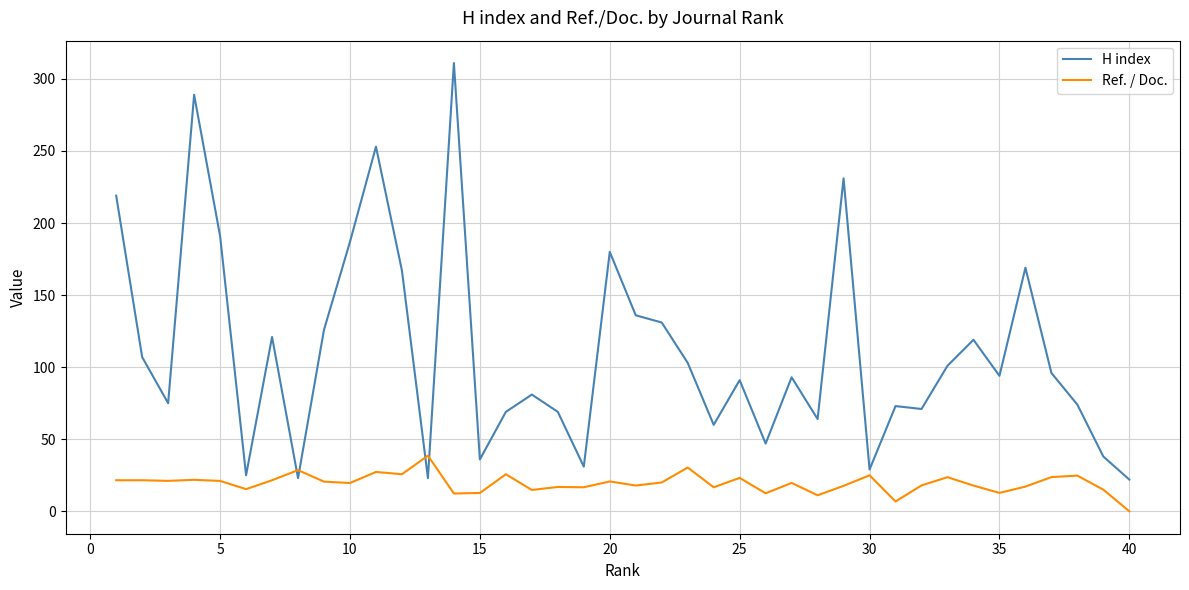

Rank the series by their maximum value, from lowest to highest.

Ref. / Doc., H index